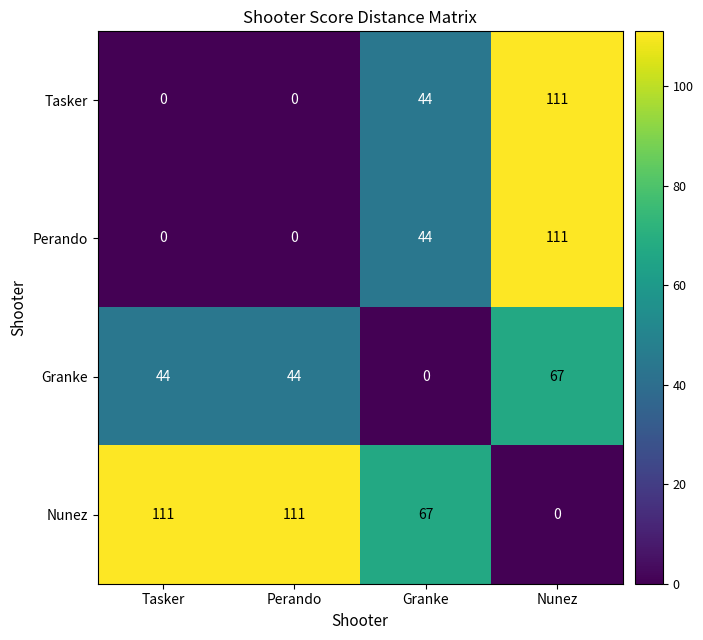

How many Perando values are between 0 and 111?

4